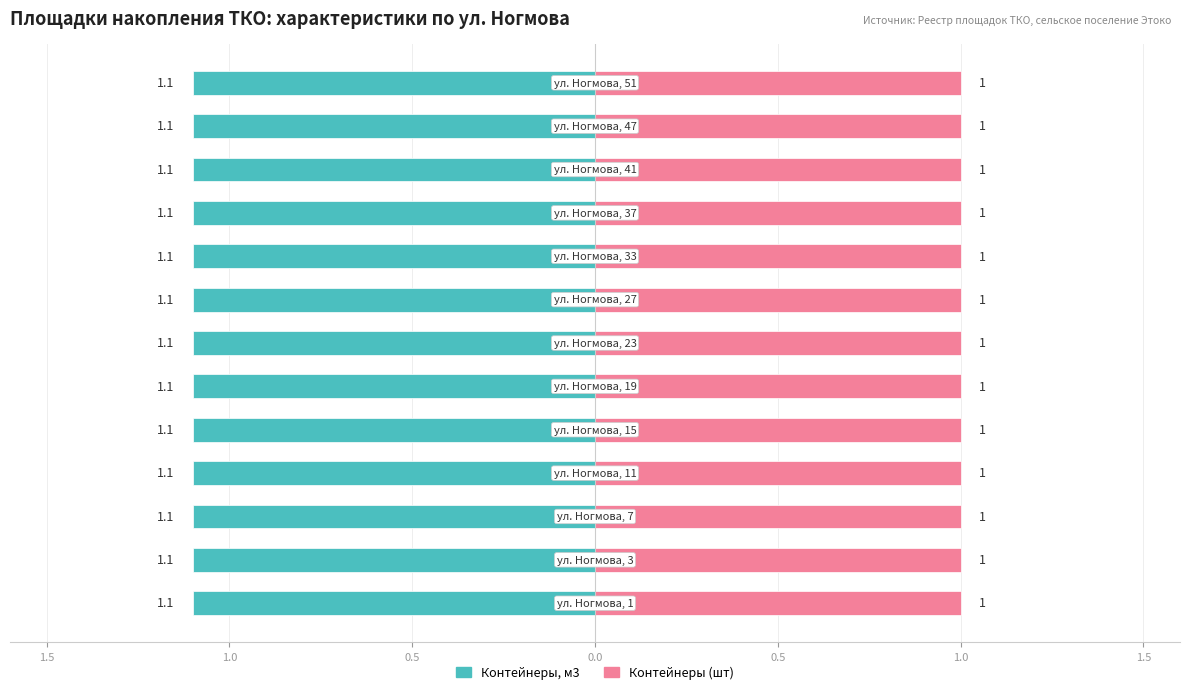

Count the number of categories in the chart.

13